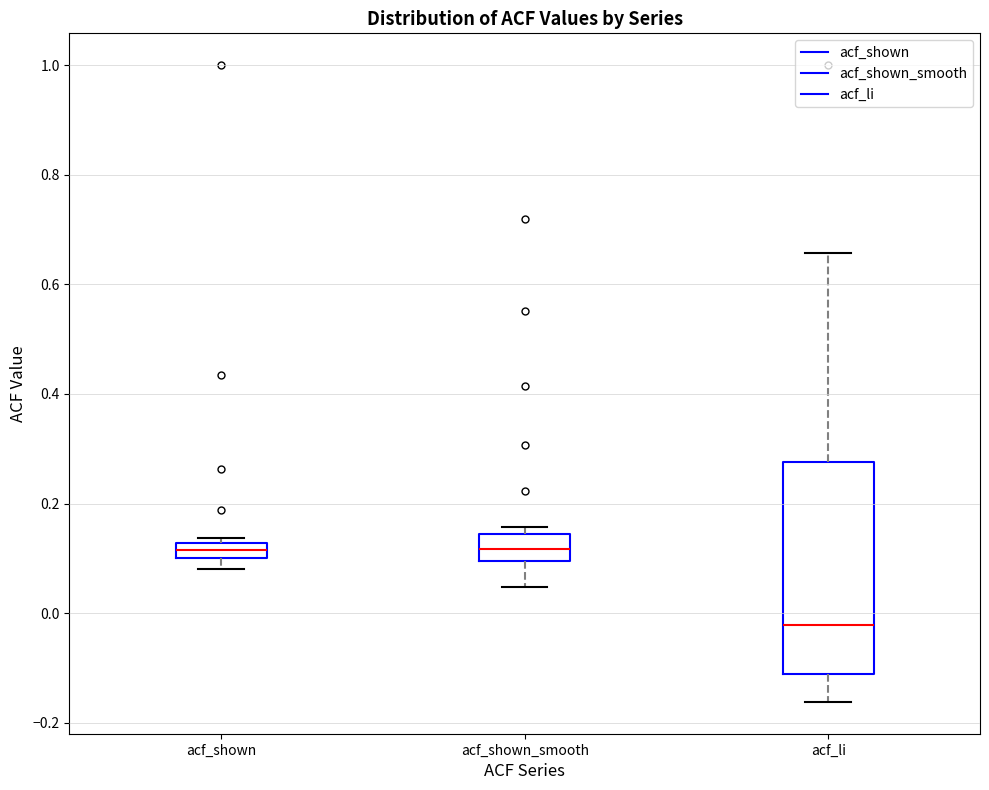

Which box's median line is the lowest?

acf_li